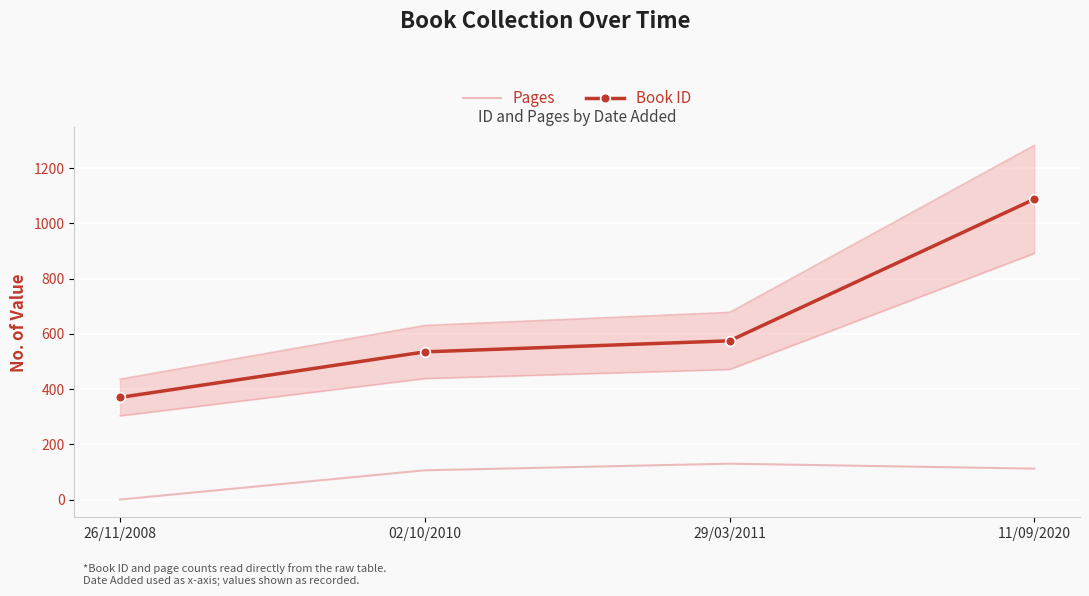

Is it true that Pages equals -83 at 26/11/2008?

False